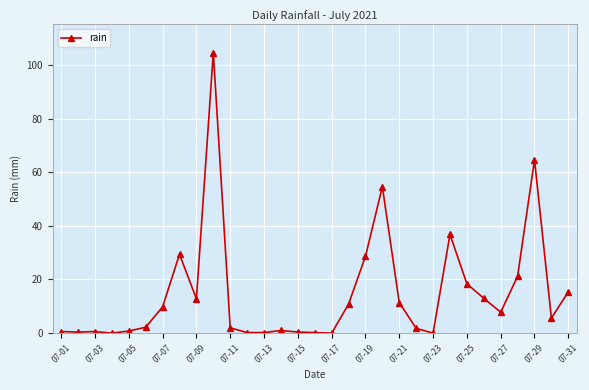

What is the difference between the maximum and minimum values?

104.6